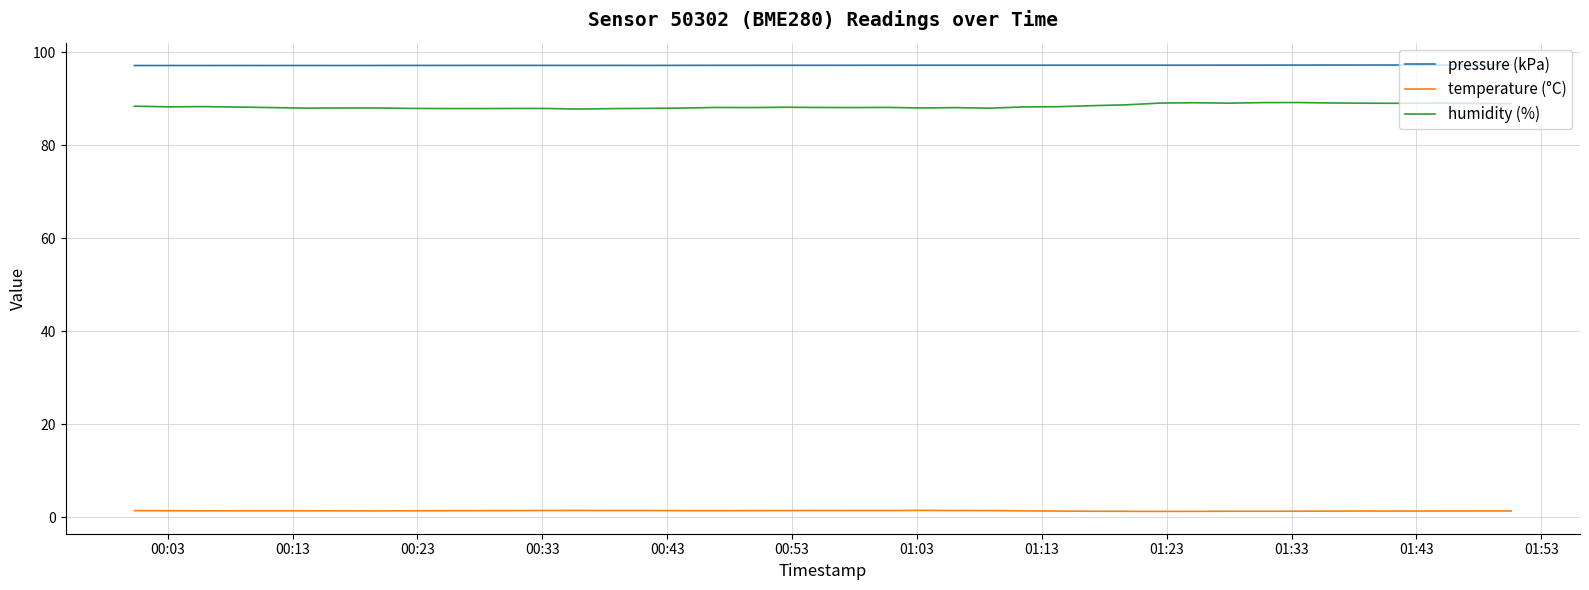

Which series has the largest total across all categories?

pressure (kPa)